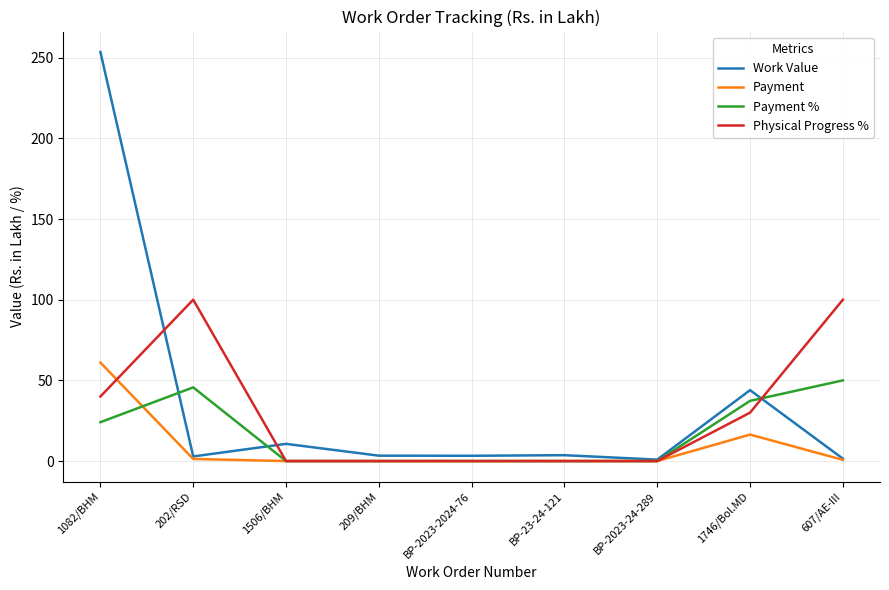

Which series has the largest range (max minus min)?

Work Value